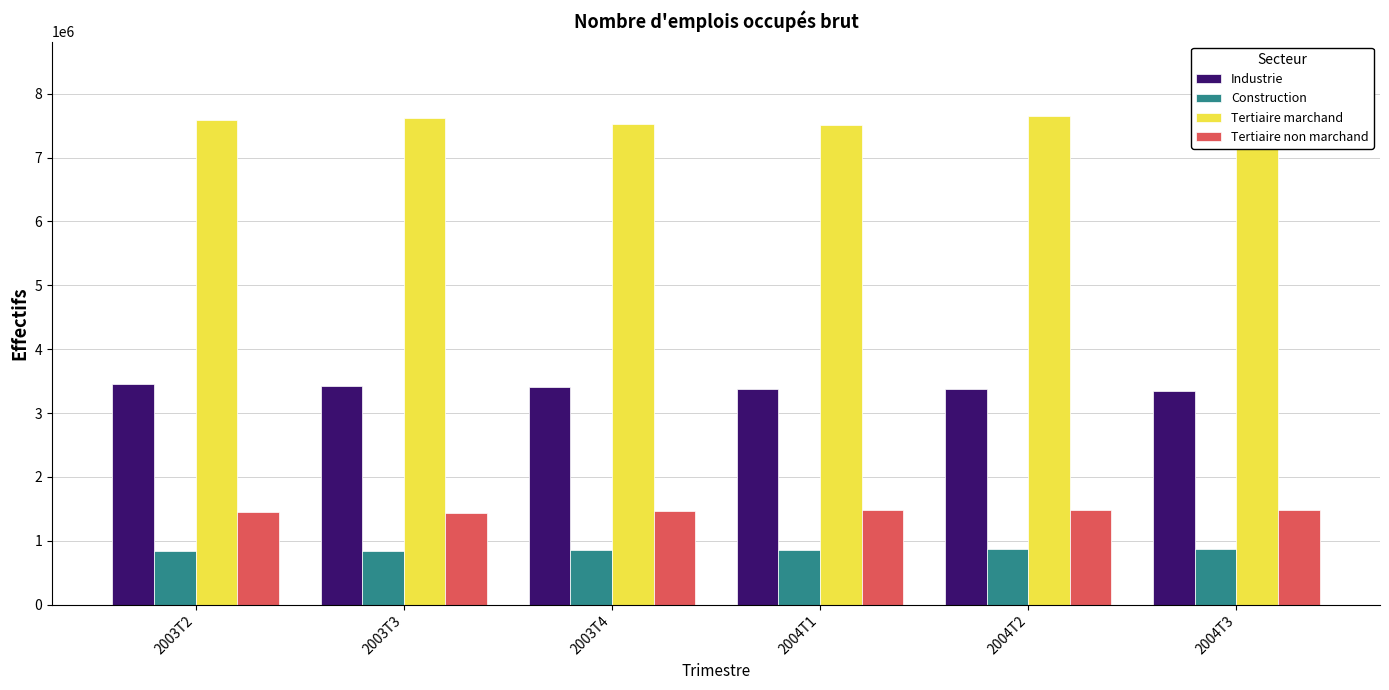

How many categories are shown in the chart?

6